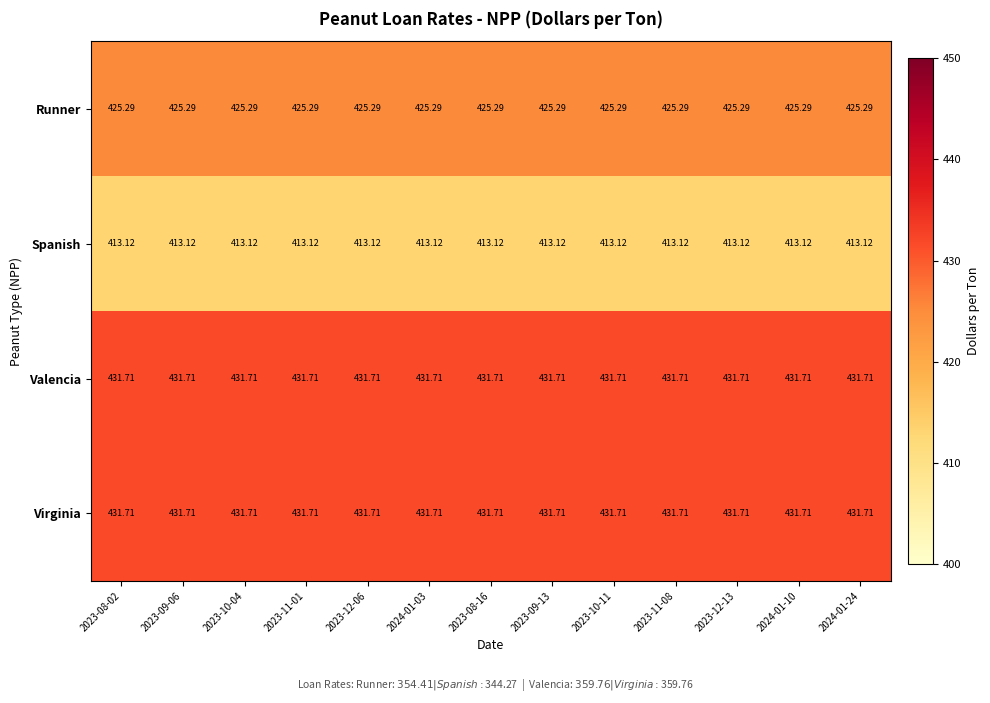

Is the value of Valencia at 2023-11-01 greater than the value of Spanish at 2023-09-13?

Yes